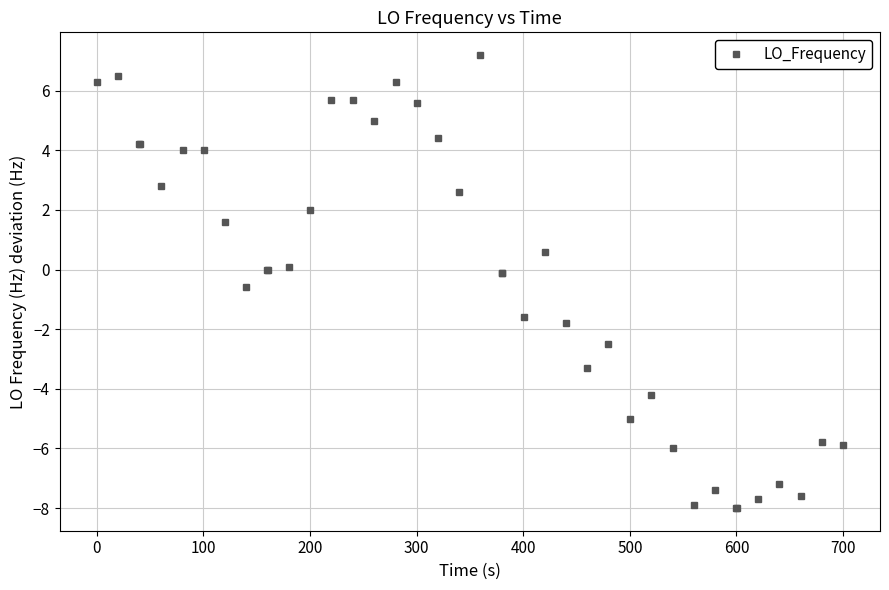

What is the value of the 33rd point from the left?

-7.4